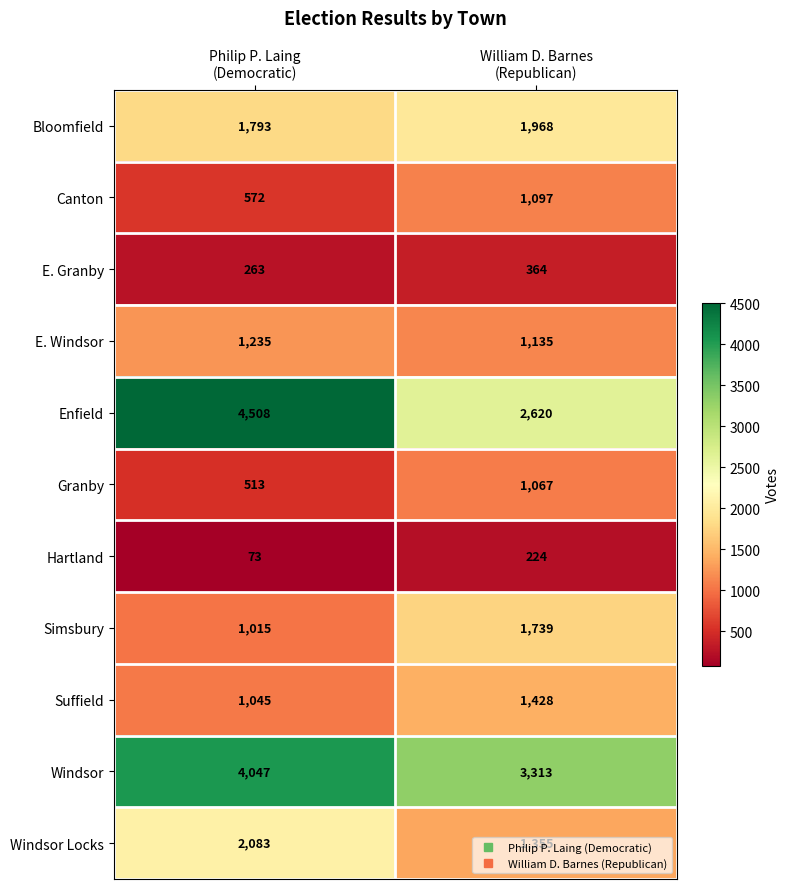

How many values in the Windsor Locks series are below 2083?

1